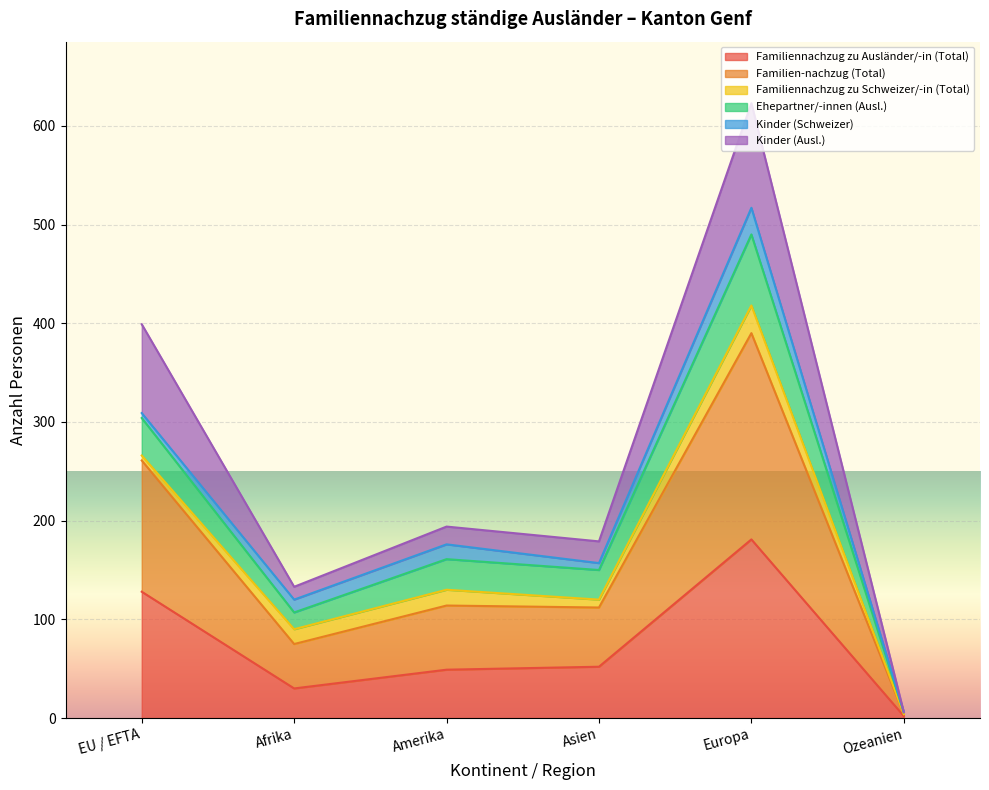

True or false: Familiennachzug zu Ausländer/-in (Total) has a value of 79 at Amerika.

False